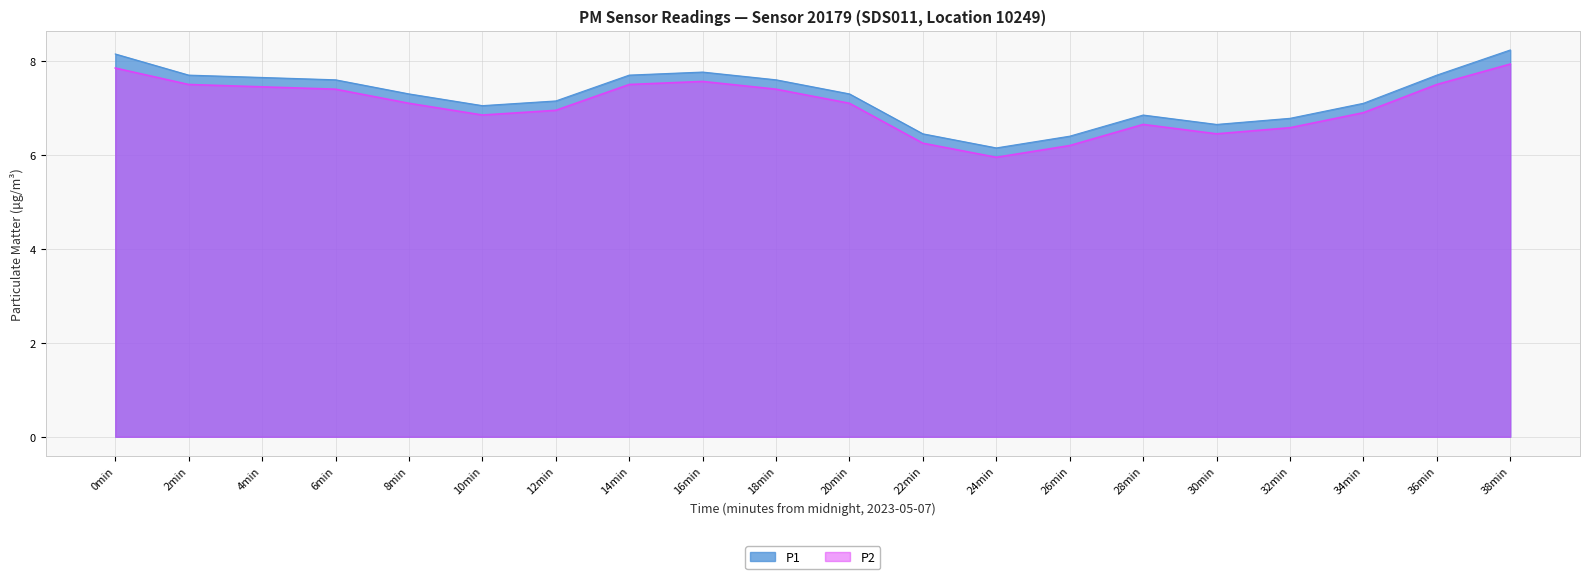

At 23:00, list the series in order from largest to smallest.

P1, P2